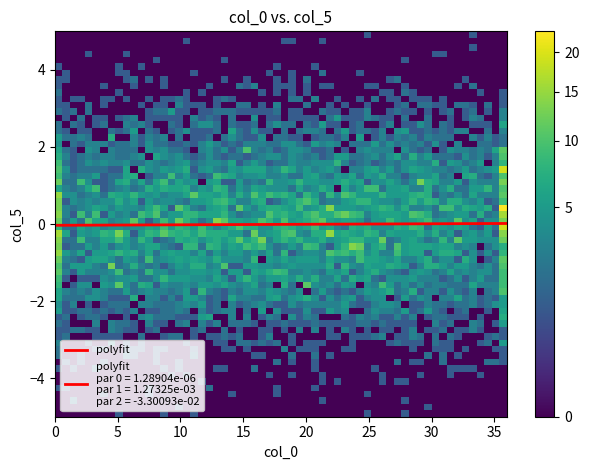

Is this an area chart (filled region under the line)?

No